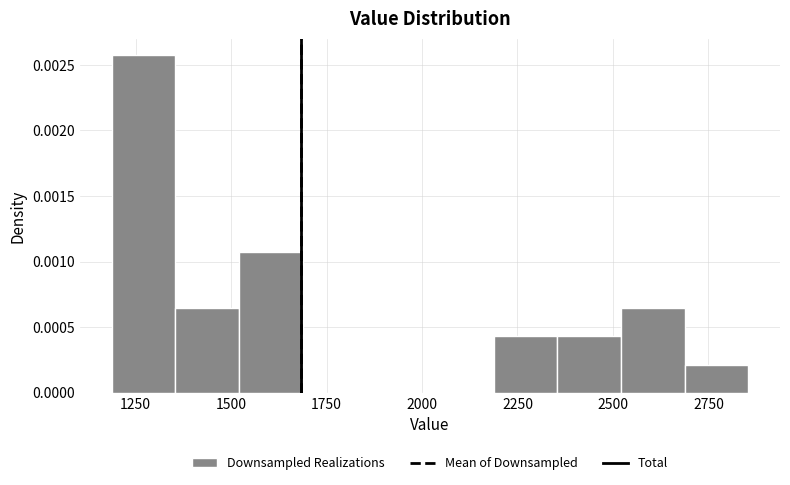

Read against the x-axis, roughly where is the centre of the tallest bar?

1250